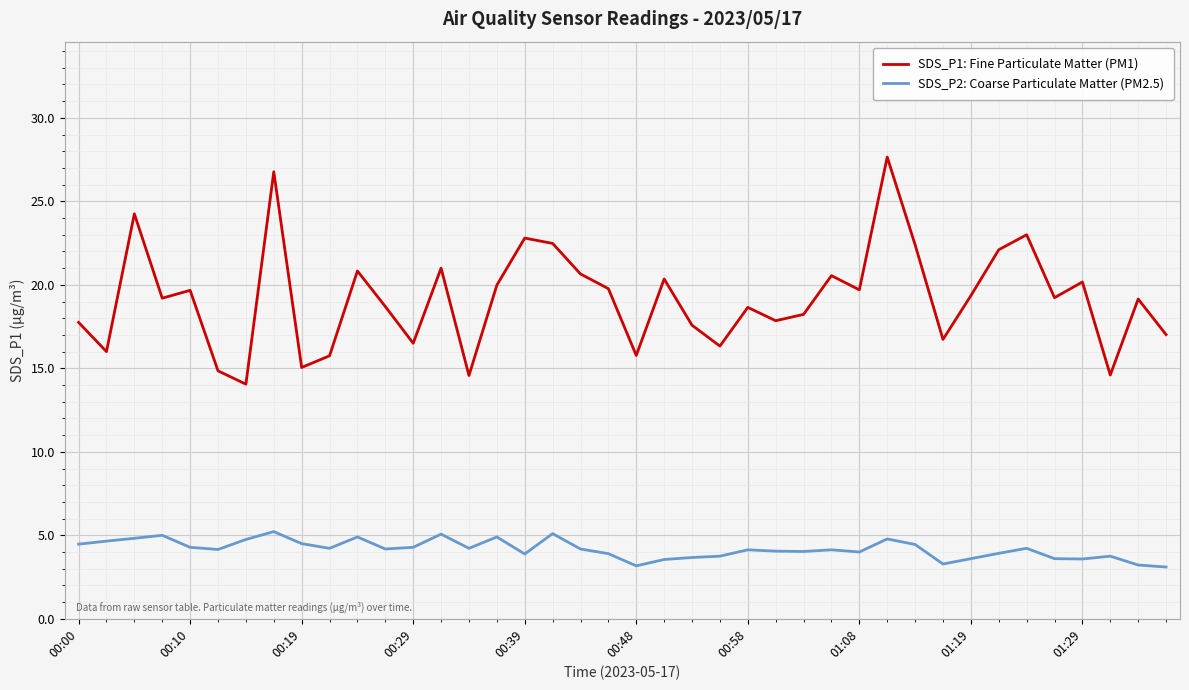

True or false: SDS_P2: Coarse Particulate Matter (PM2.5) and SDS_P1: Fine Particulate Matter (PM1) intersect in this chart.

False